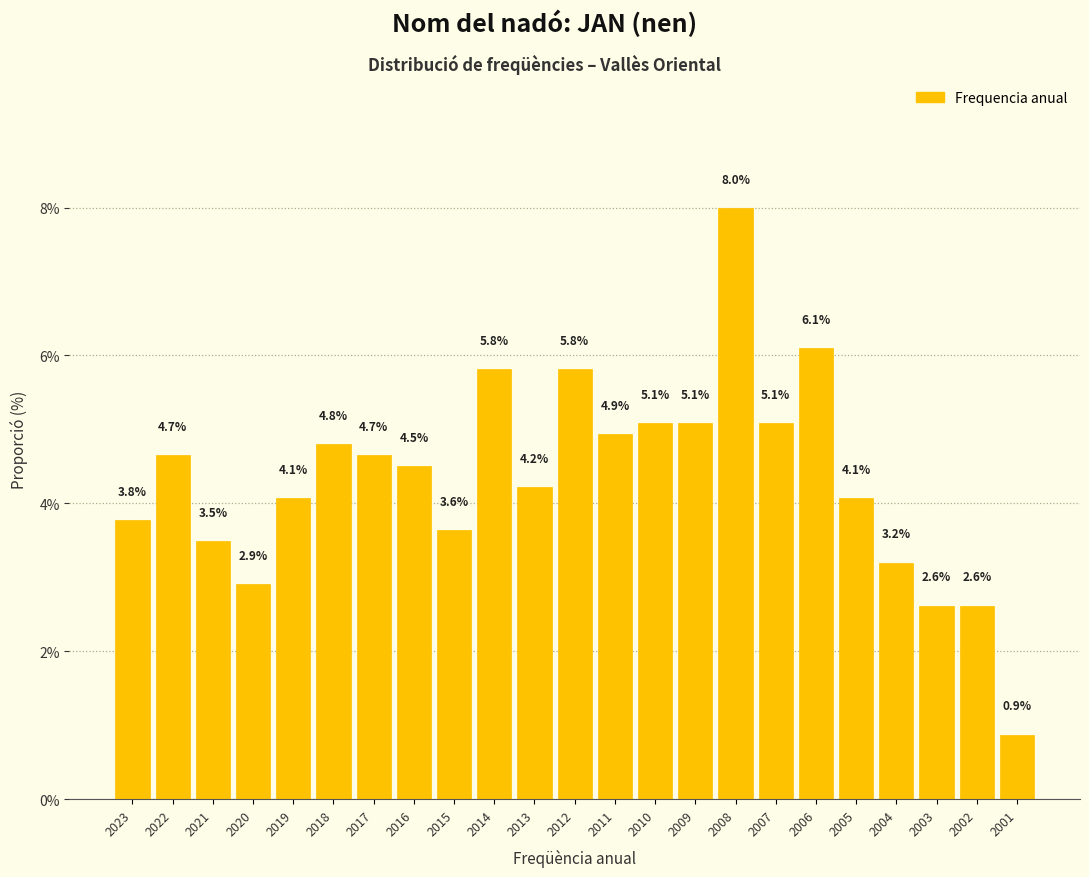

Reading left to right, what are all the values shown in this chart?

3.8	4.7	3.5	2.9	4.1	4.8	4.7	4.5	3.6	5.8	4.2	5.8	4.9	5.1	5.1	8.0	5.1	6.1	4.1	3.2	2.6	2.6	0.9